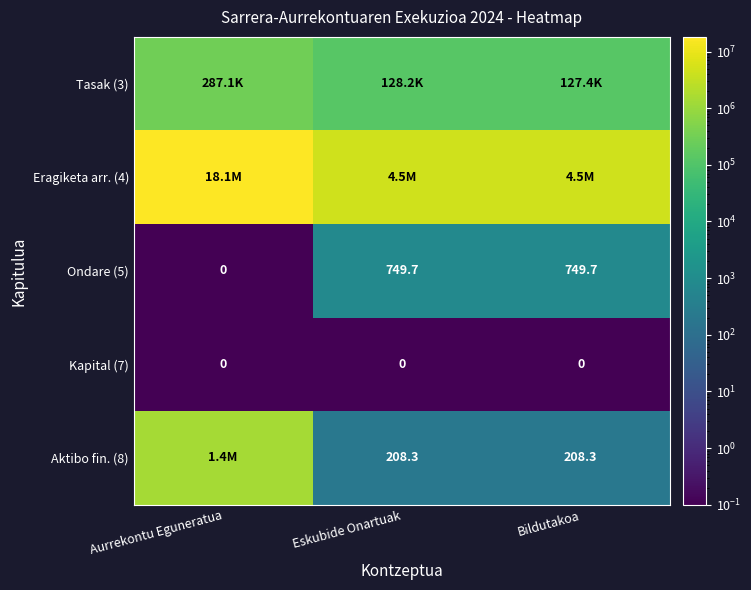

At which label is Ondare (5) closest to 374?

Aurrekontu Eguneratua